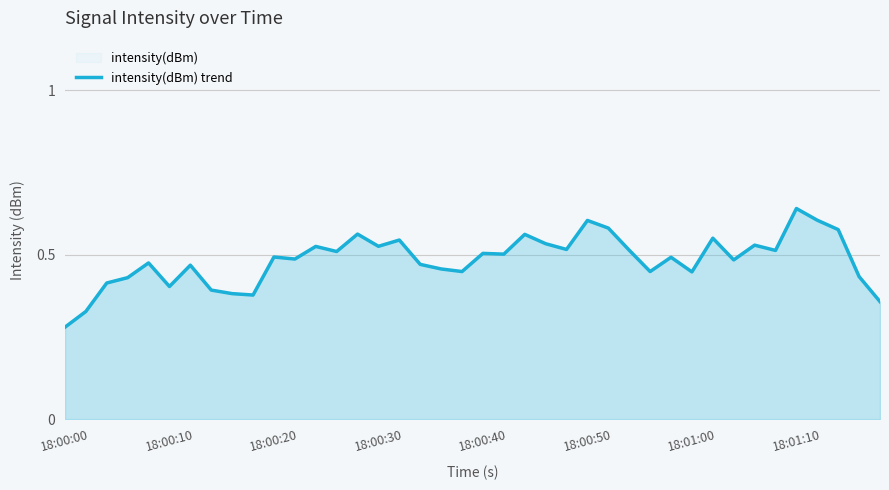

At which label is the value closest to 0?

18:00:00